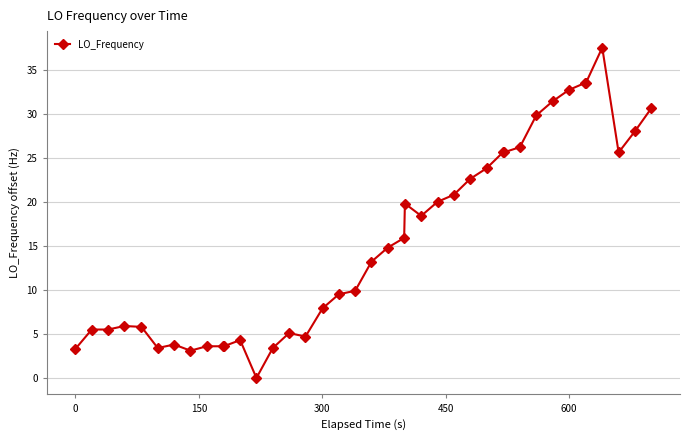

True or false: the data has more than 0 interior local peaks.

True